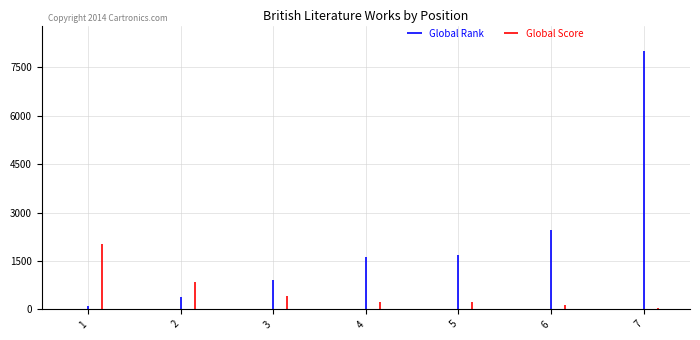

What is the difference between the maximum and minimum values in the Global Score series?

1986